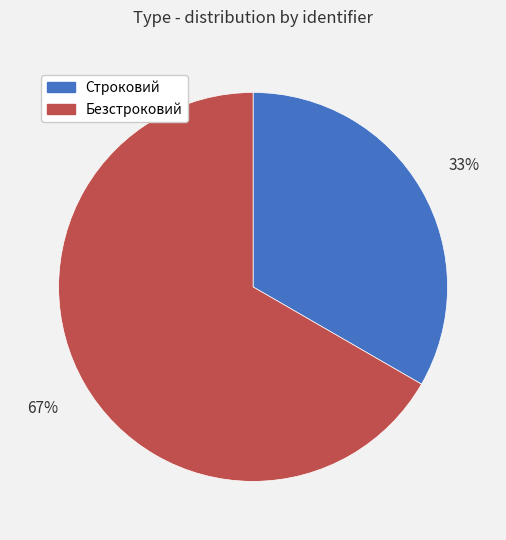

Is the sum of Безстроковий and Строковий greater than half?

Yes